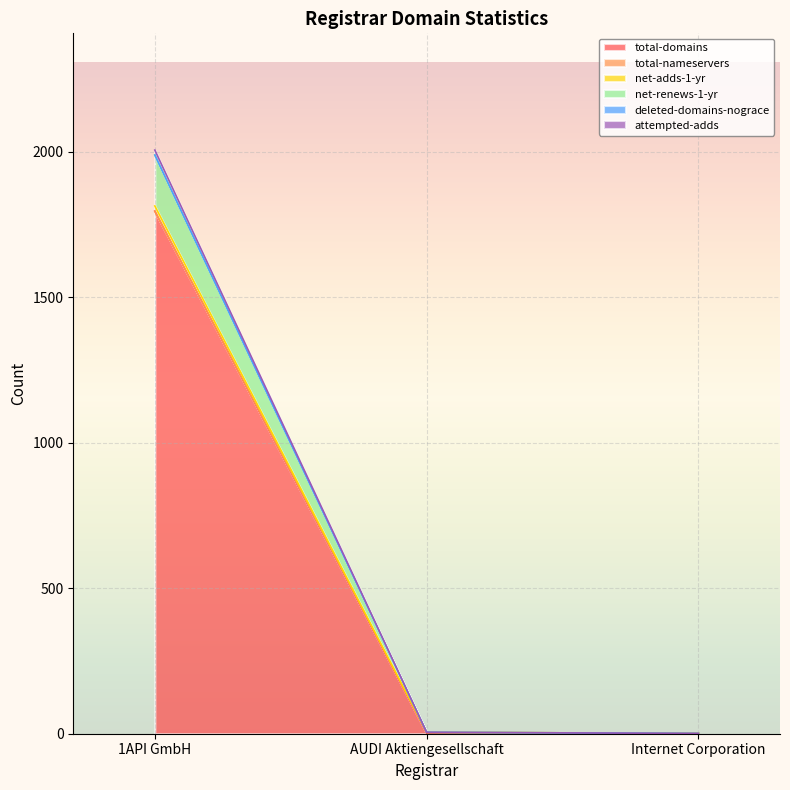

Rank the categories by net-renews-1-yr value from lowest to highest.

Internet Corporation, AUDI Aktiengesellschaft, 1API GmbH